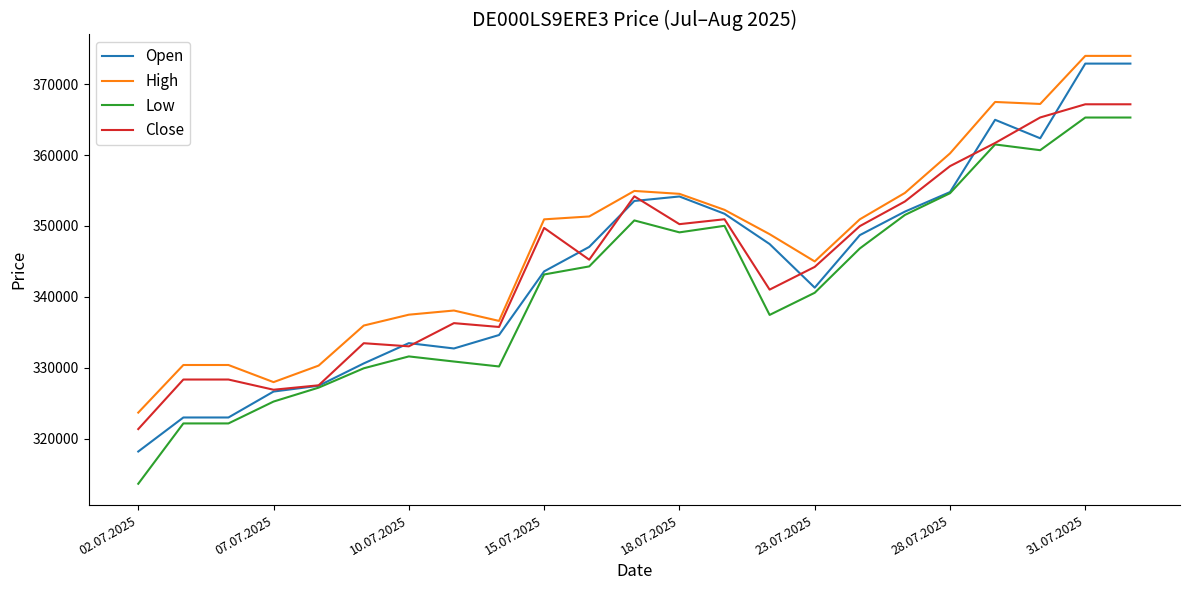

True or false: High and Low intersect in this chart.

False